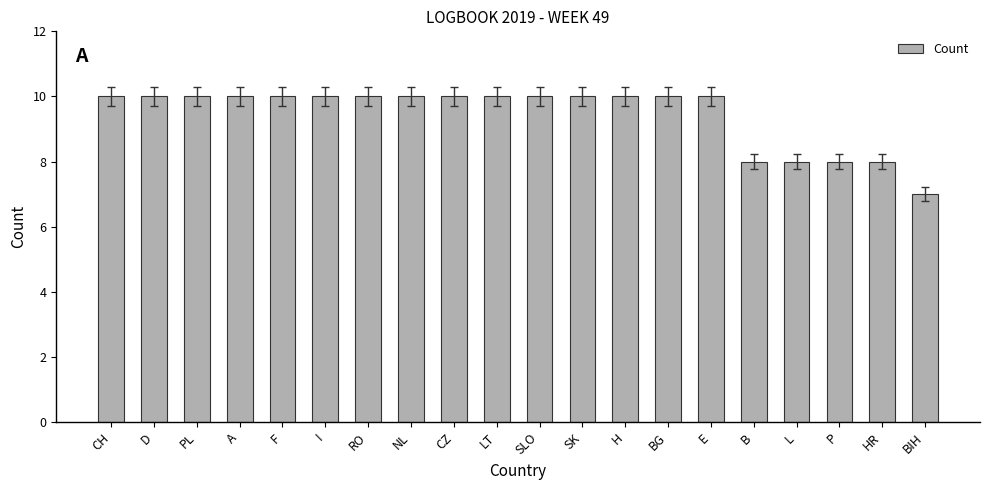

Is it true that the value at CZ is 10?

True